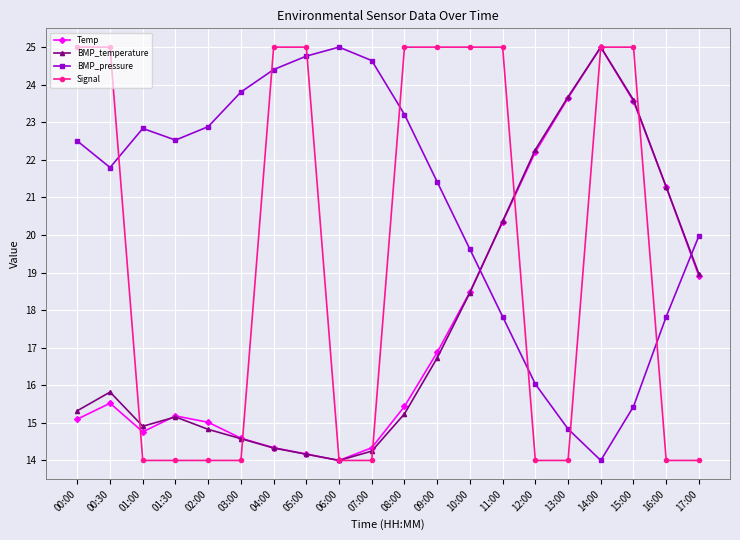

Is this an area chart (filled region under the line)?

No